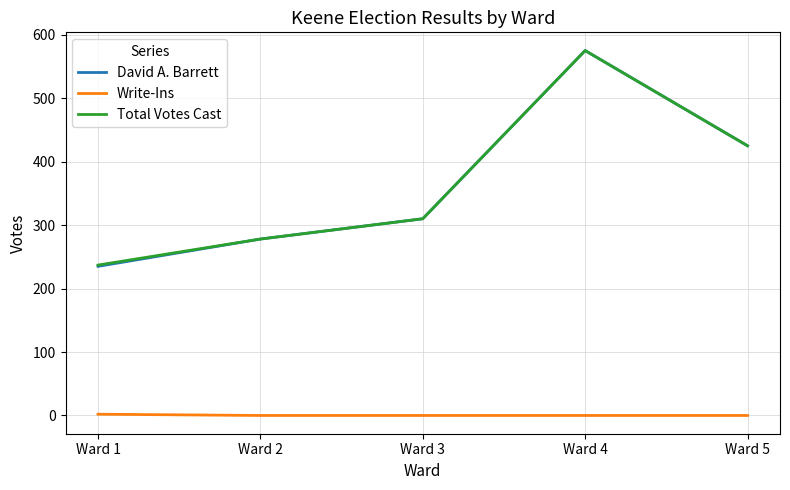

Is the value of Write-Ins at Ward 4 greater than the value of Total Votes Cast at Ward 3?

No